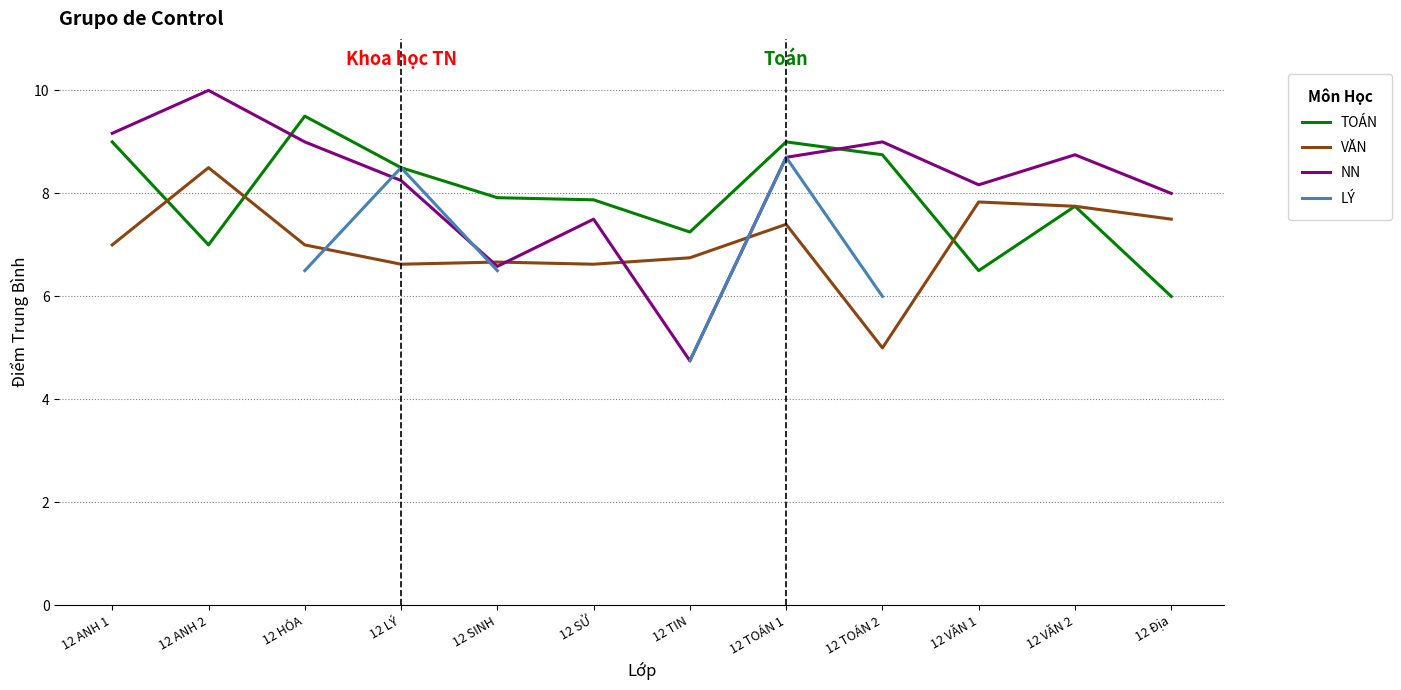

How many interior local peaks does the VĂN series have?

4